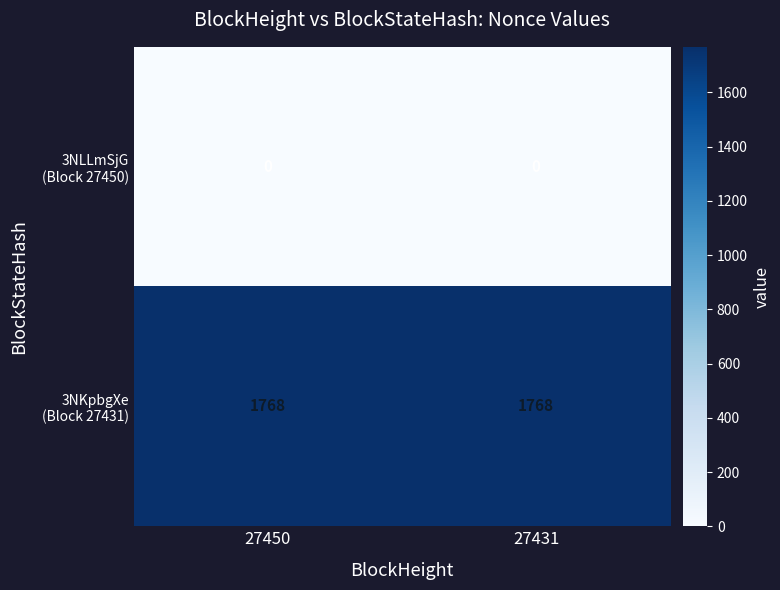

What is the total value across all series at 27450?

1768